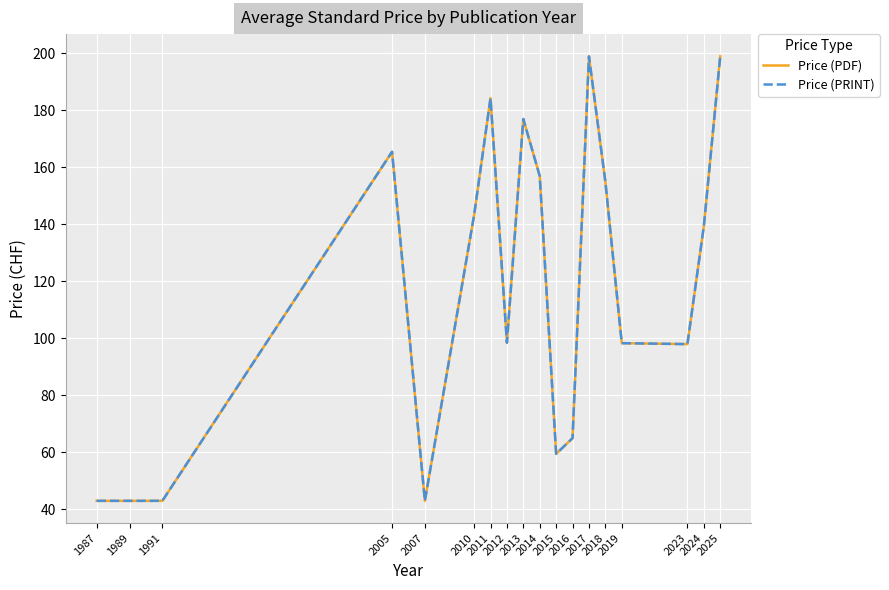

What is the sum of the Price (PDF) values at 2017 and 2019?

297.3